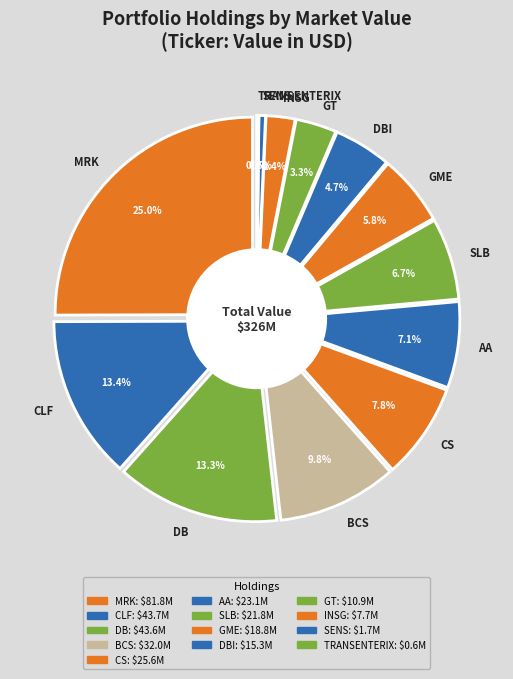

What percentage is the AA slice, to the nearest percent?

7%